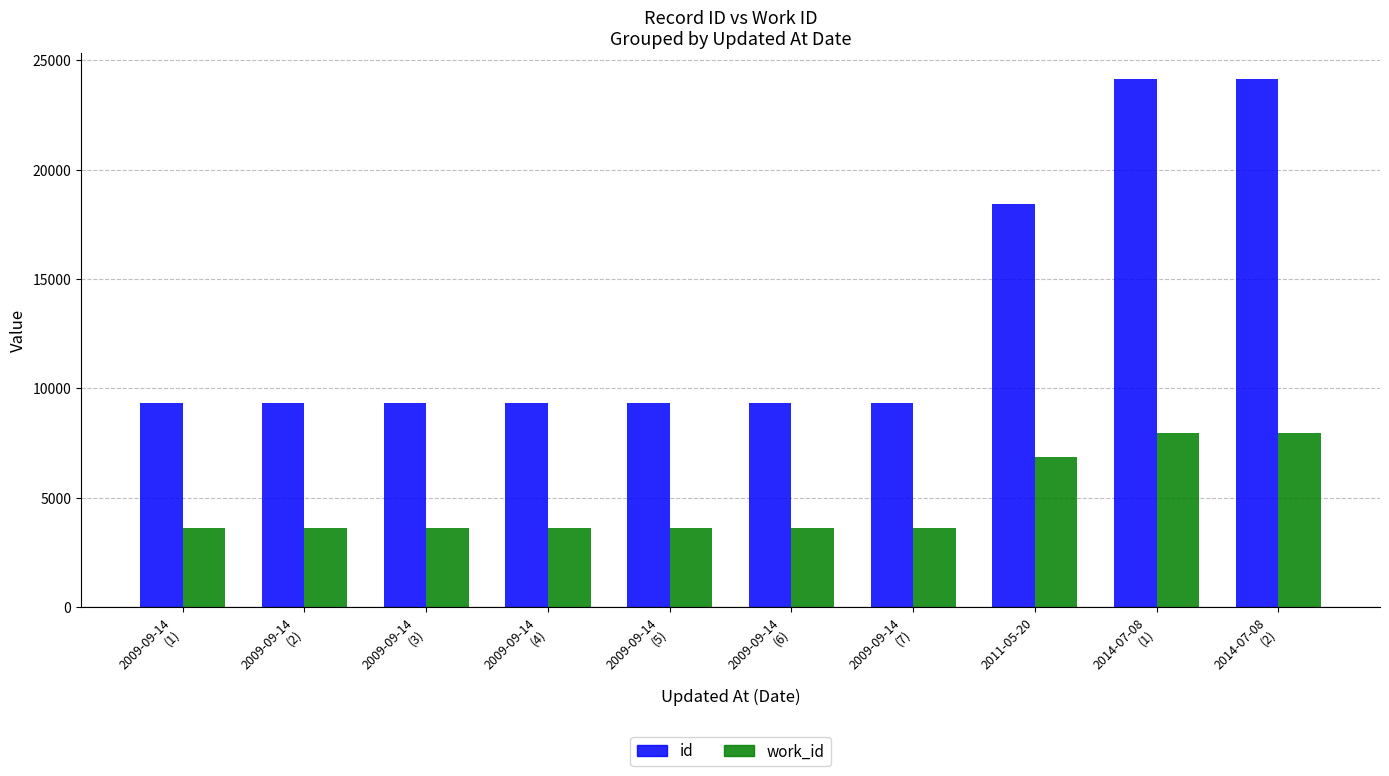

What are all the series names shown in the legend?

id, work_id